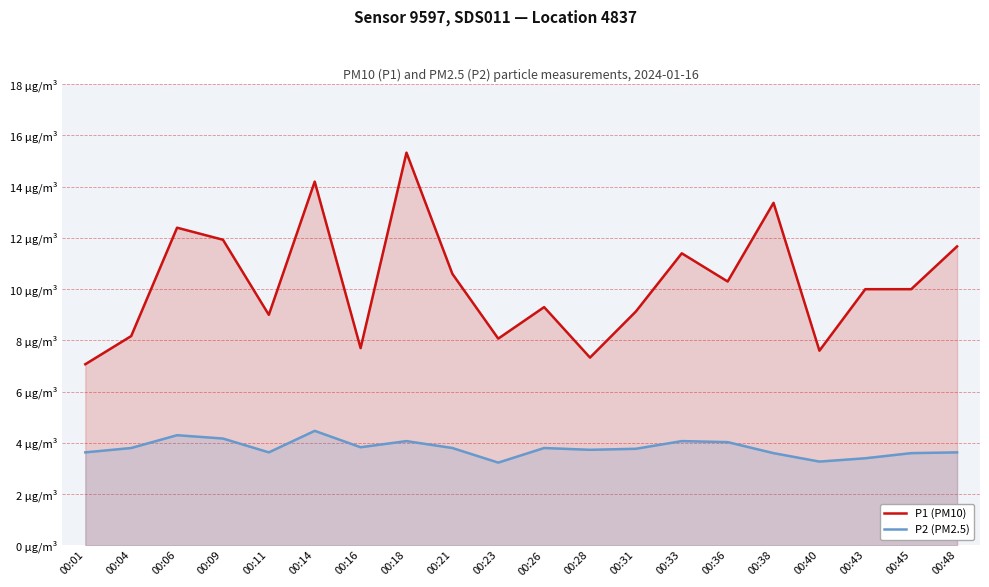

List the series in order of their peak value, lowest first.

P2 (PM2.5), P1 (PM10)